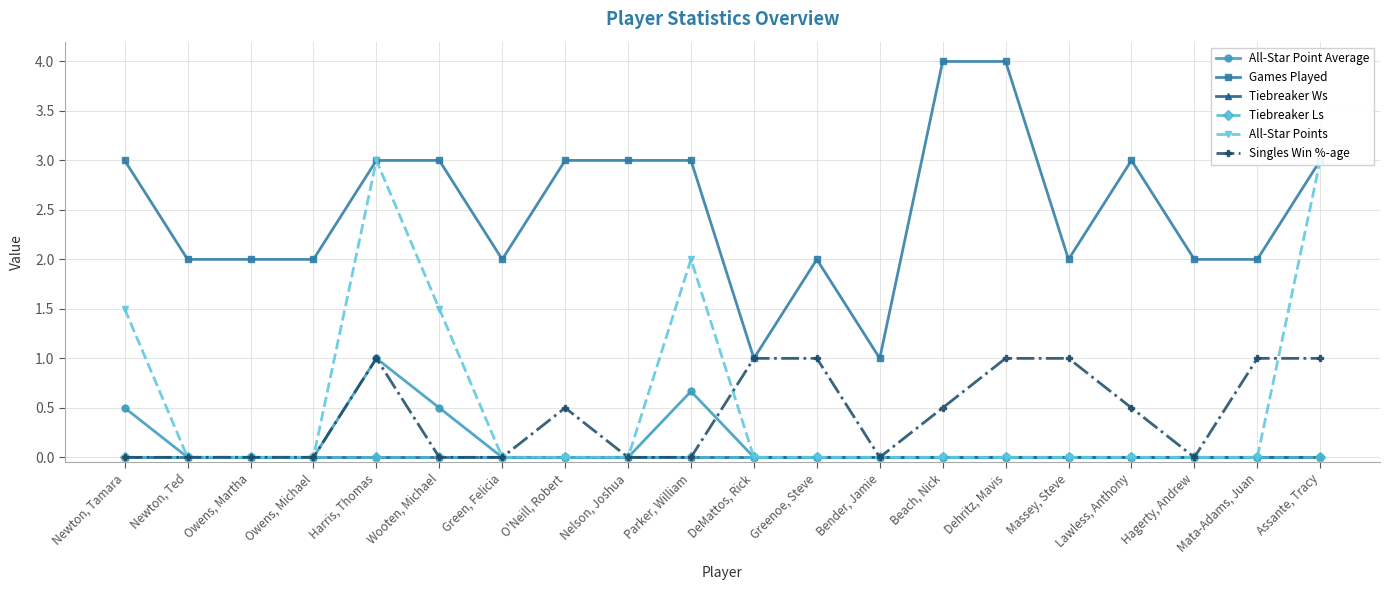

What are all the series names shown in the legend?

All-Star Point Average, Games Played, Tiebreaker Ws, Tiebreaker Ls, All-Star Points, Singles Win %-age